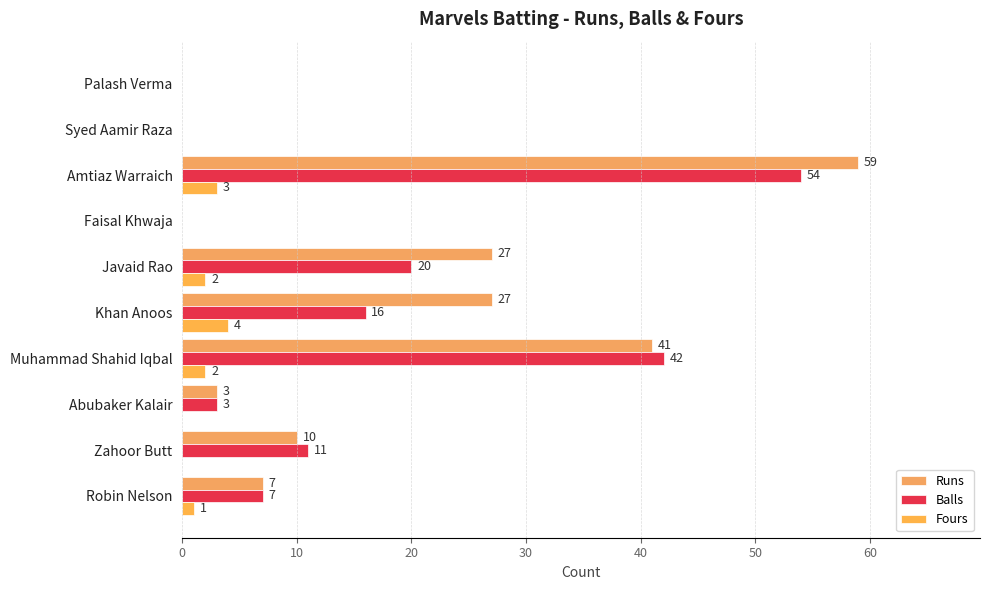

What is the maximum value shown in the chart?

59